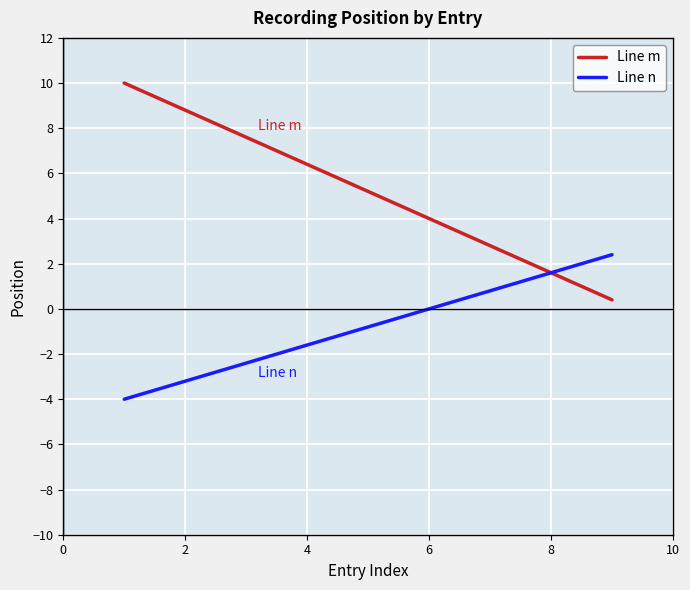

What is the greatest value displayed?

10.0